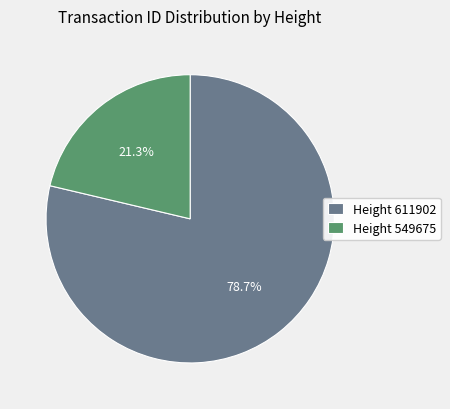

What is the total percentage of Height 611902 and Height 549675?

100.0%